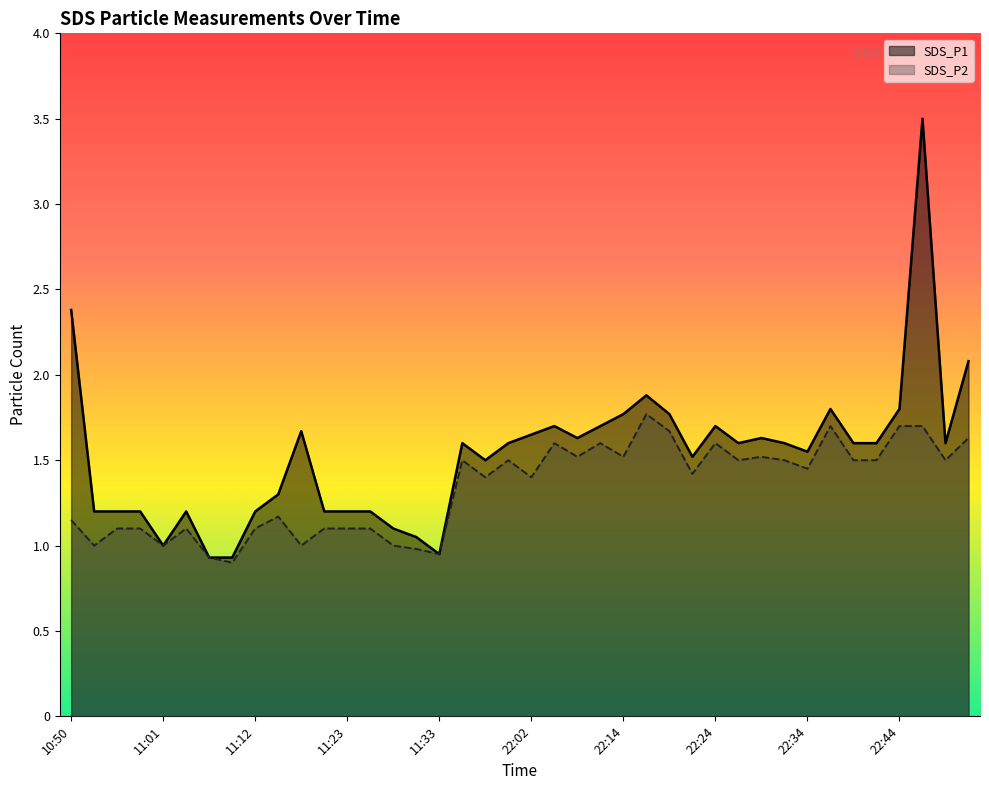

Rank the series at 21:57 from lowest to highest value.

SDS_P2, SDS_P1